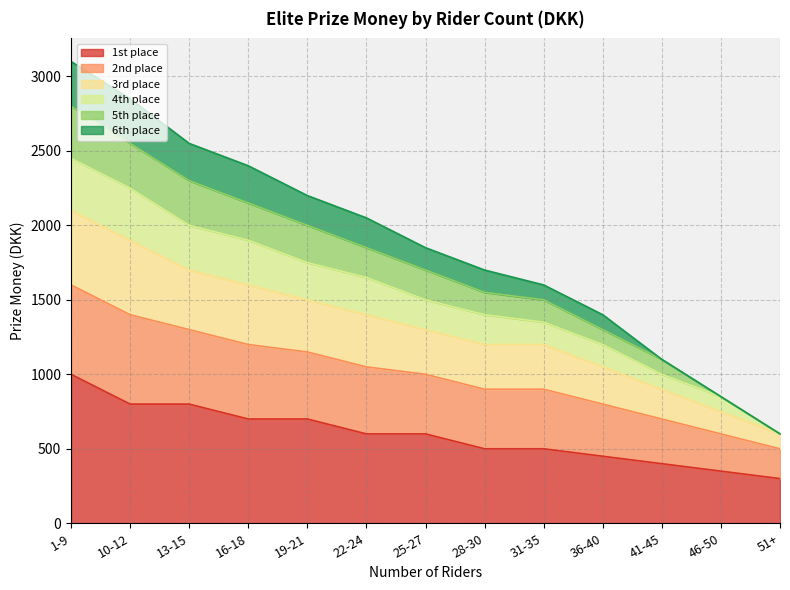

Does the chart display data point markers on the line(s)?

No